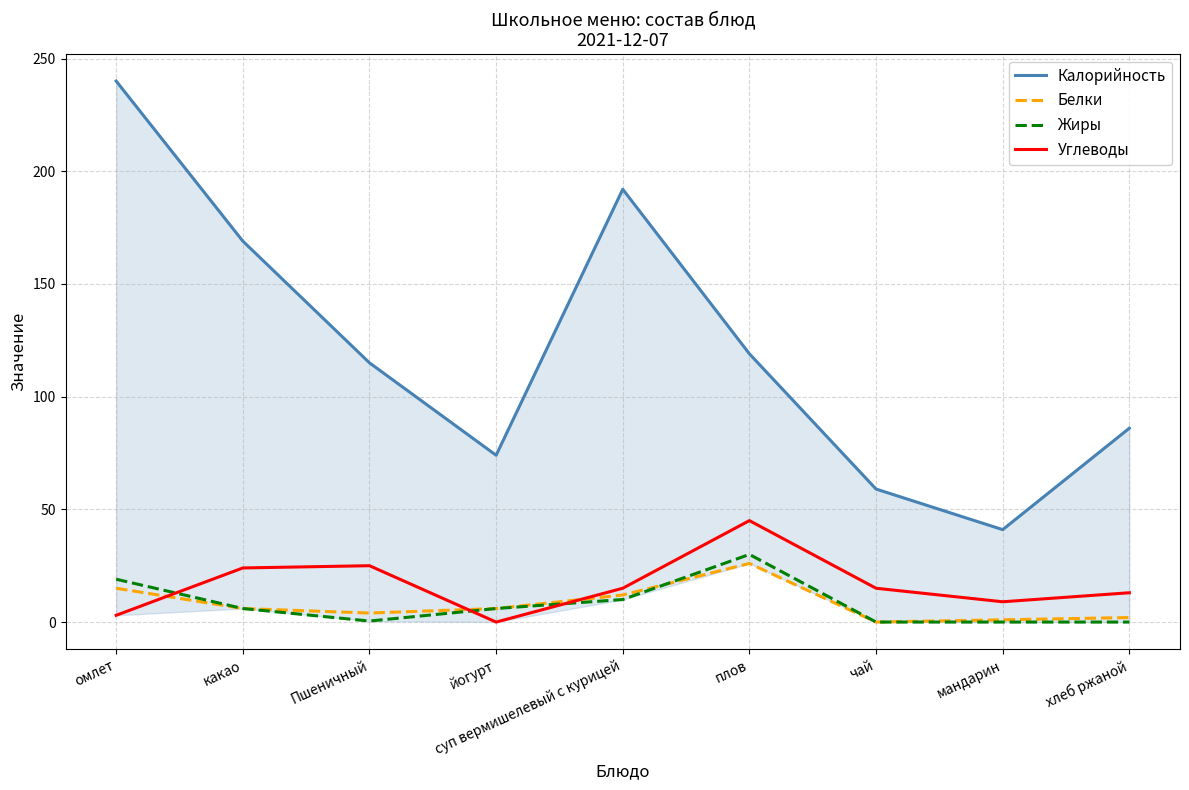

What are all the series names shown in the legend?

Калорийность, Белки, Жиры, Углеводы